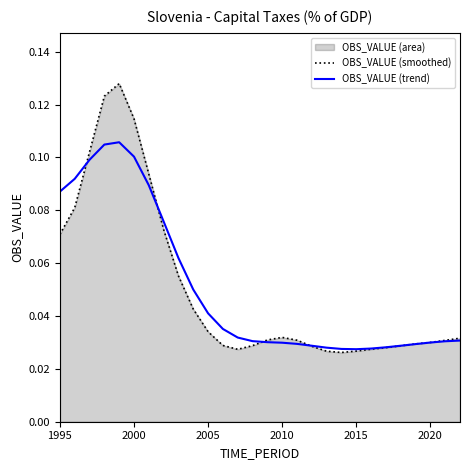

How many lines are shown in the chart?

2